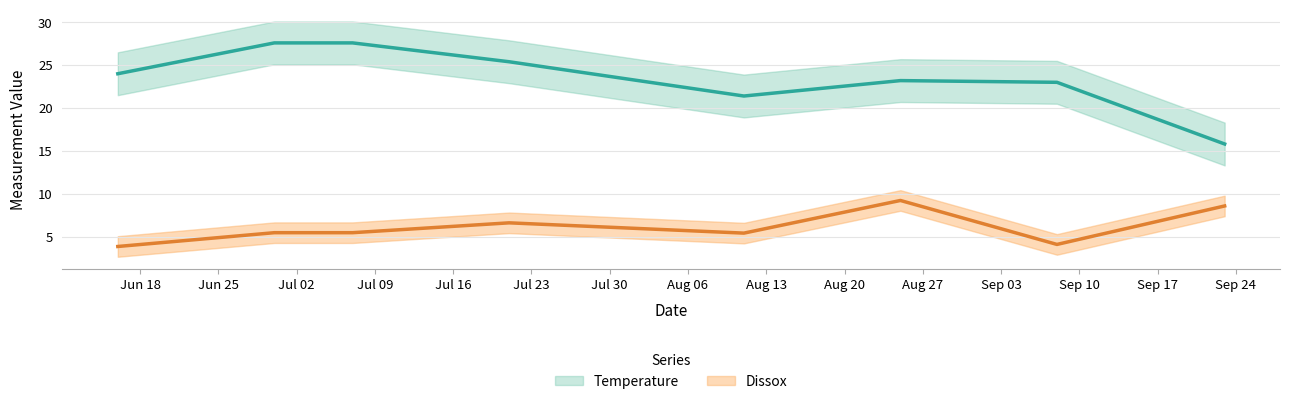

Count the number of categories in the chart.

8